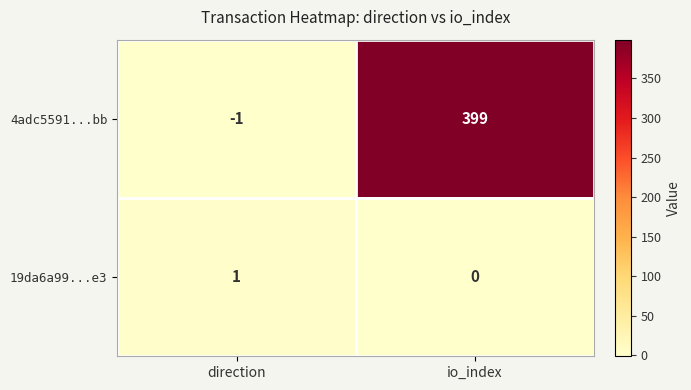

List the labels in order of 19da6a99...e3 value, smallest first.

io_index, direction